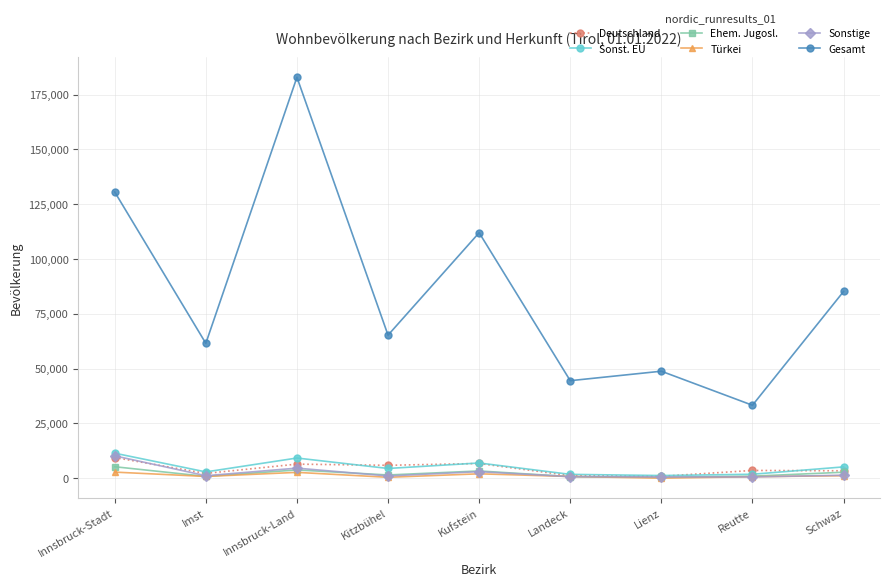

True or false: Gesamt and Sonstige intersect in this chart.

False